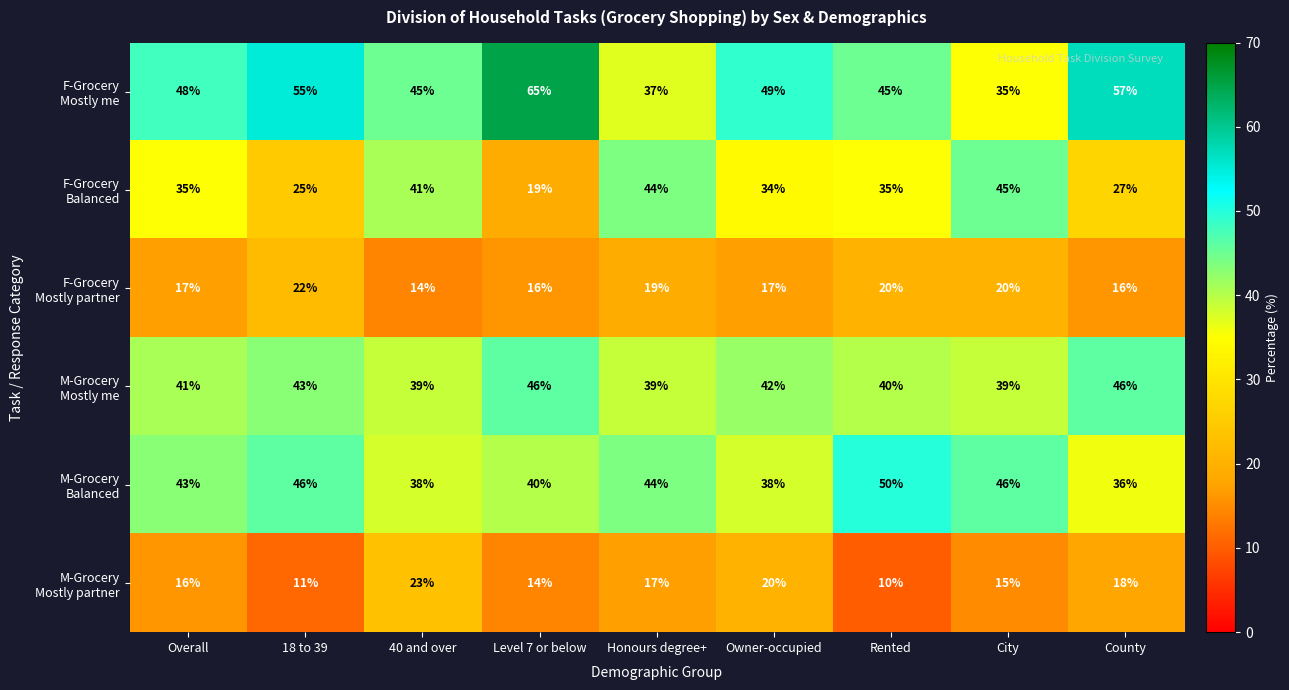

What is the minimum value shown in the chart?

10